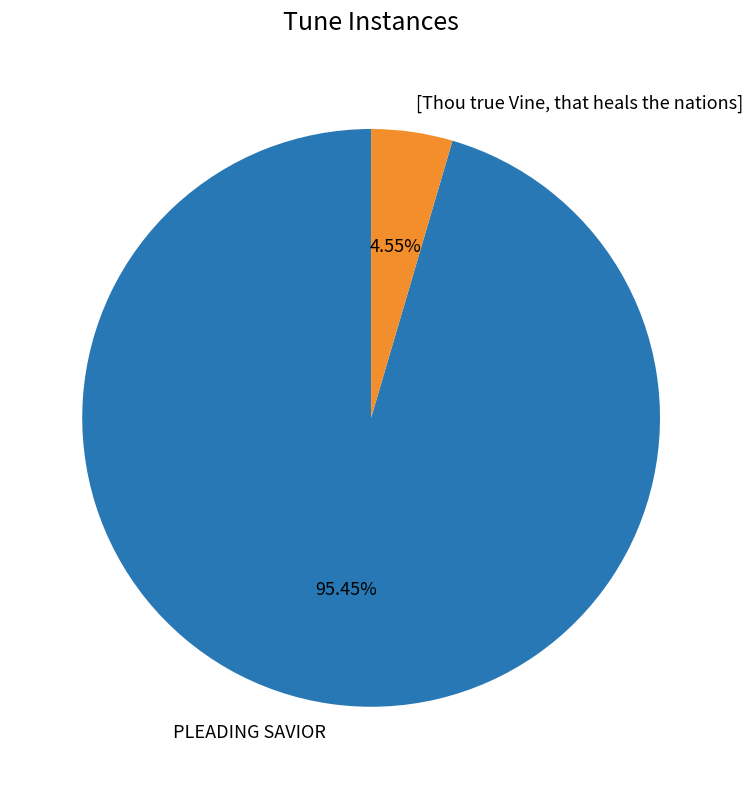

Does any single category account for the majority?

Yes